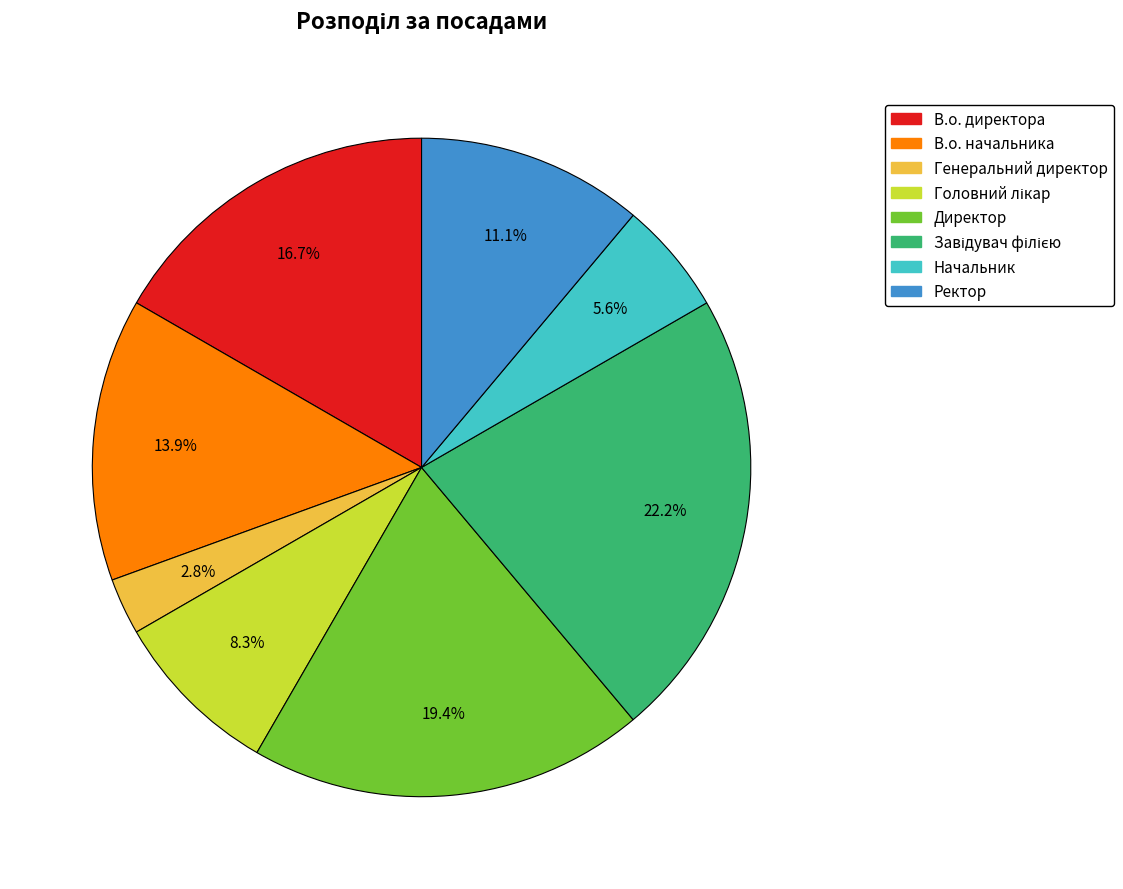

Do Директор and Начальник together represent more than half of the pie?

No